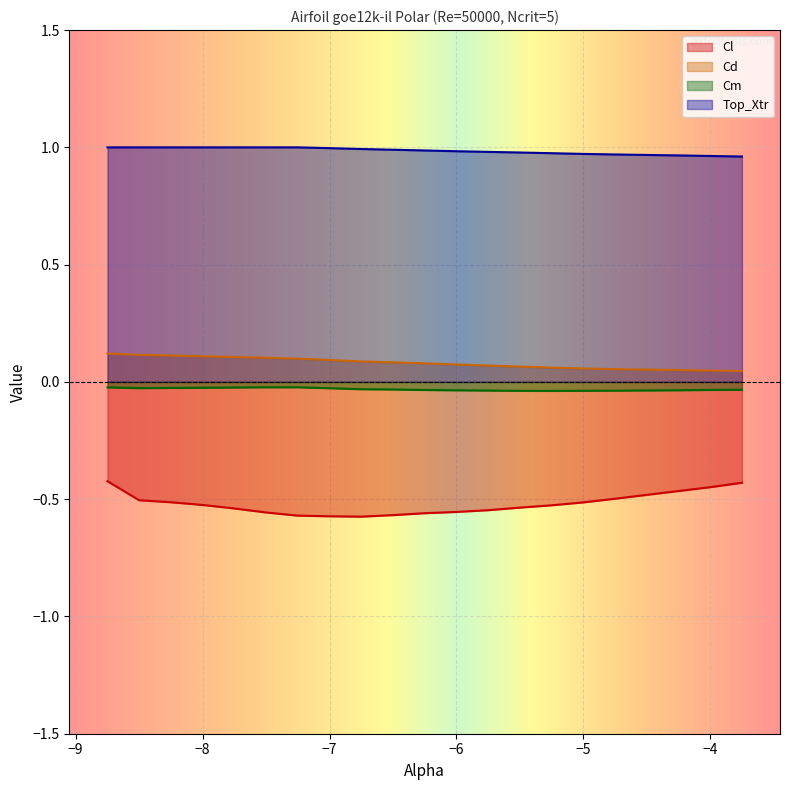

Where is Top_Xtr nearest to the value 0?

-3.75